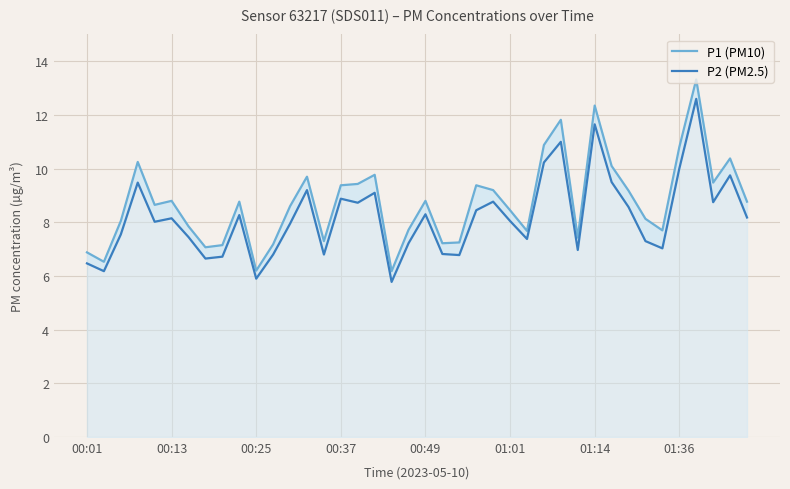

Which series has the largest range (max minus min)?

P1 (PM10)